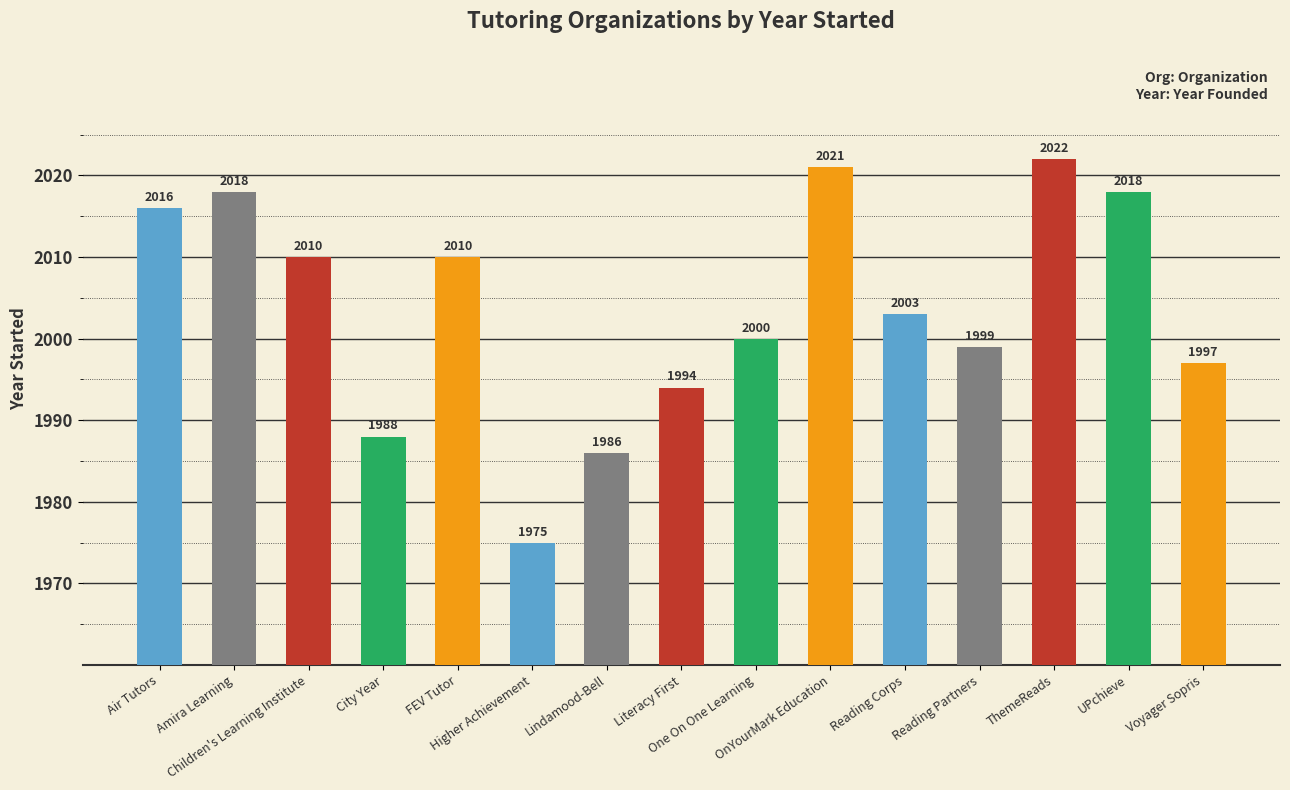

Reading left to right, transcribe all the data shown in this chart.

Air Tutors=2016	Amira Learning=2018	Children's Learning Institute=2010	City Year=1988	FEV Tutor=2010	Higher Achievement=1975	Lindamood-Bell=1986	Literacy First=1994	One On One Learning=2000	OnYourMark Education=2021	Reading Corps=2003	Reading Partners=1999	ThemeReads=2022	UPchieve=2018	Voyager Sopris=1997